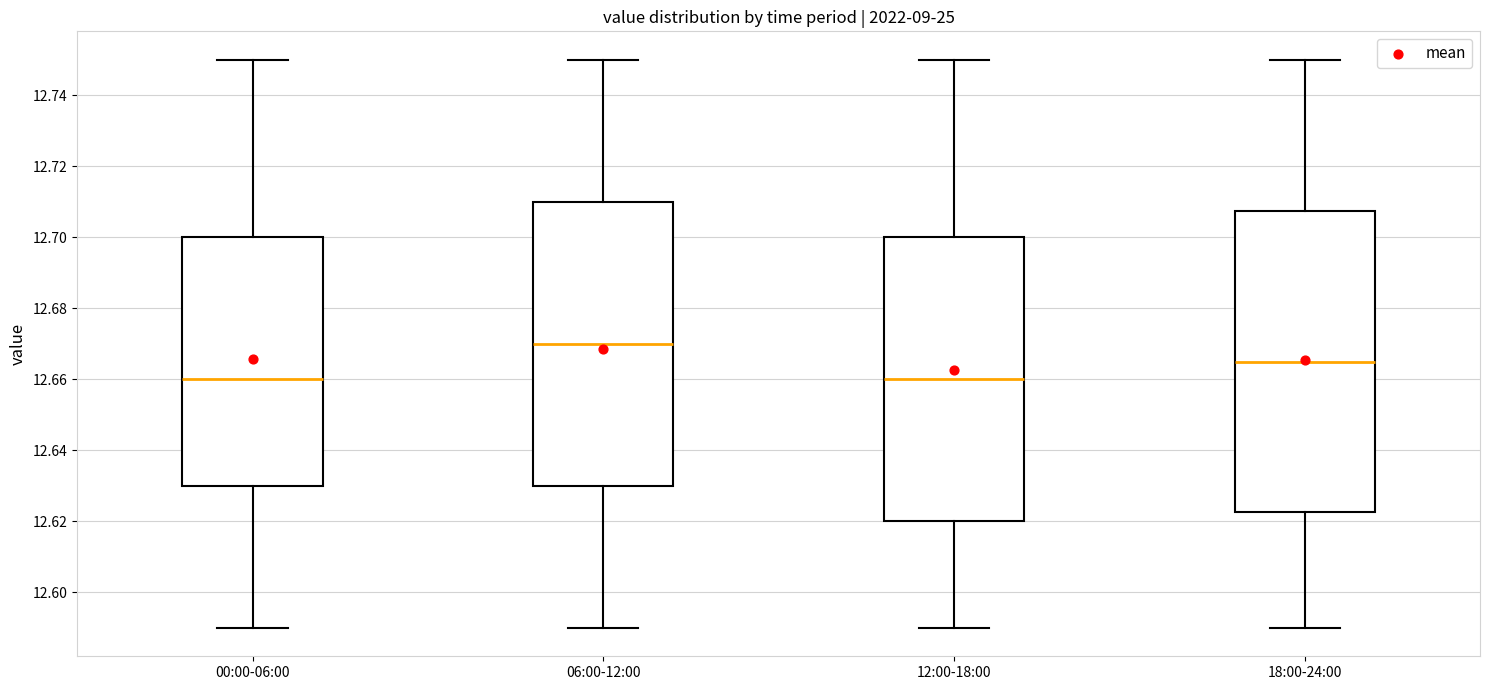

Which box is the tallest, from its lower edge to its upper edge?

18:00-24:00